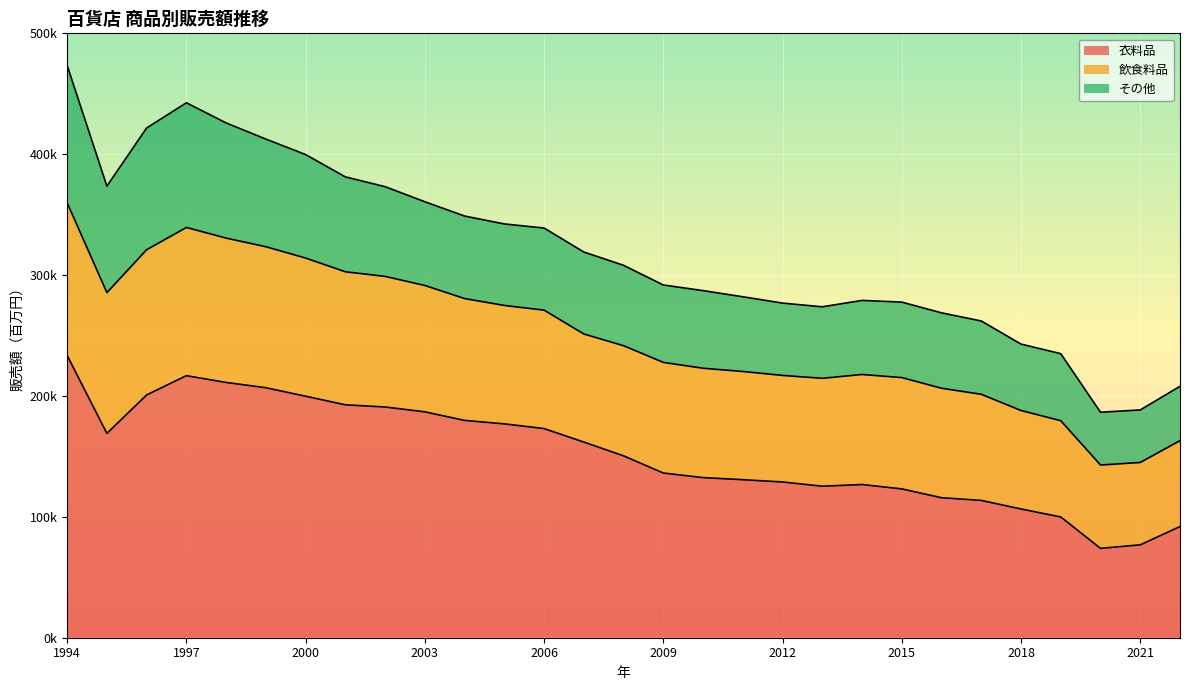

True or false: 衣料品 has a value of 209145 at 2009.

False